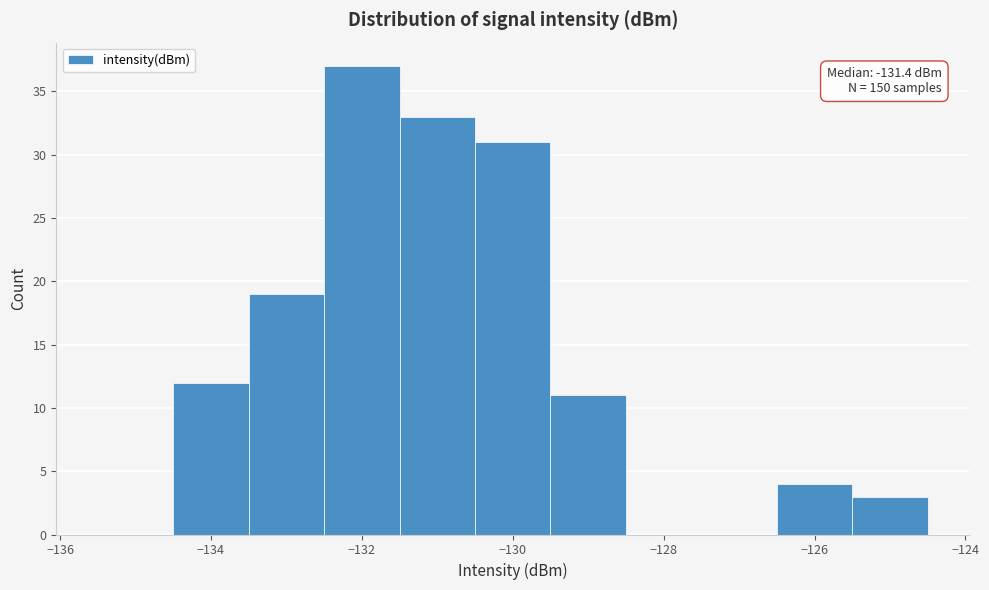

Which range on the x-axis has the tallest bar?

-132.5 to -131.5